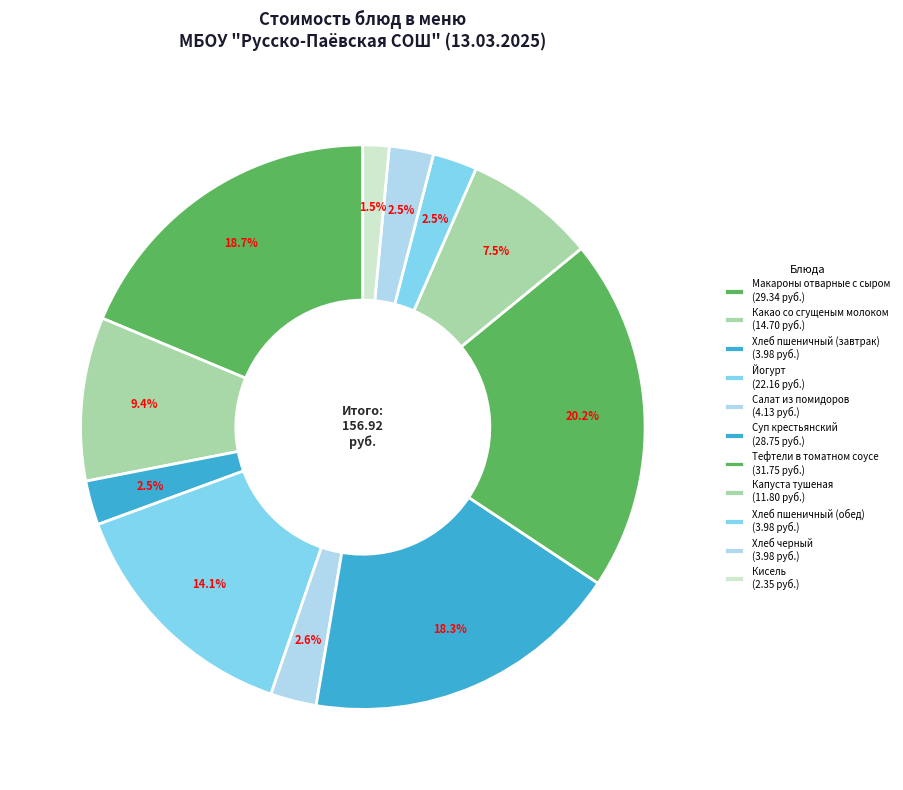

To the nearest percent, what is the difference between the largest and smallest slice percentages?

19%